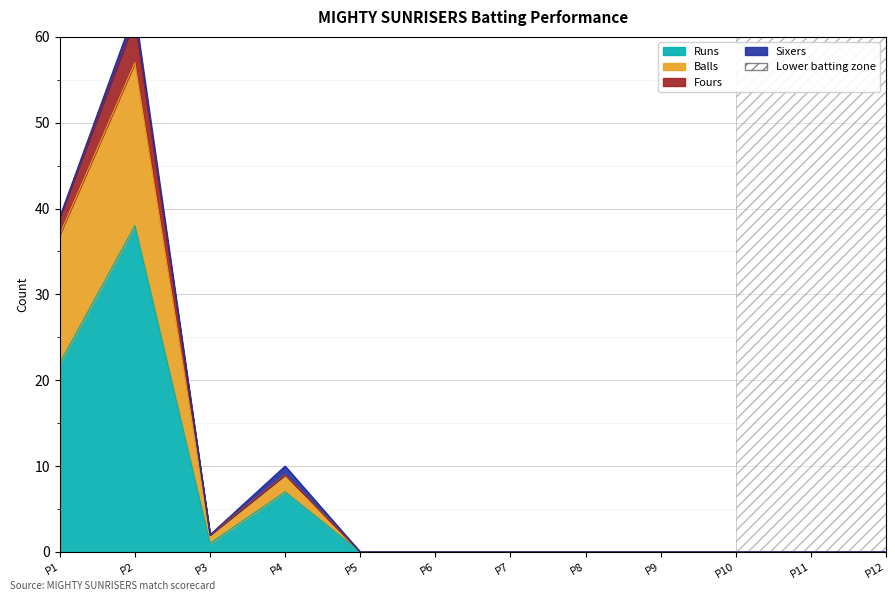

The Balls series shows 34 at P7. True or false?

False